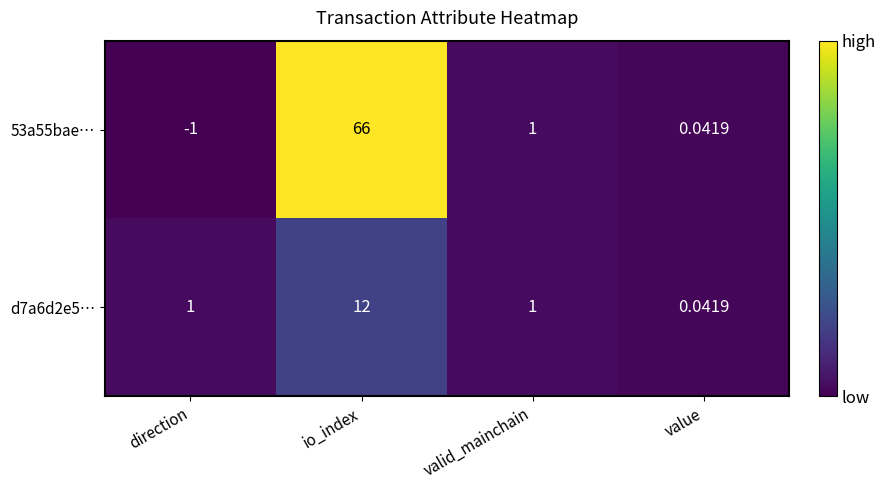

What is the maximum value shown in the chart?

66.0